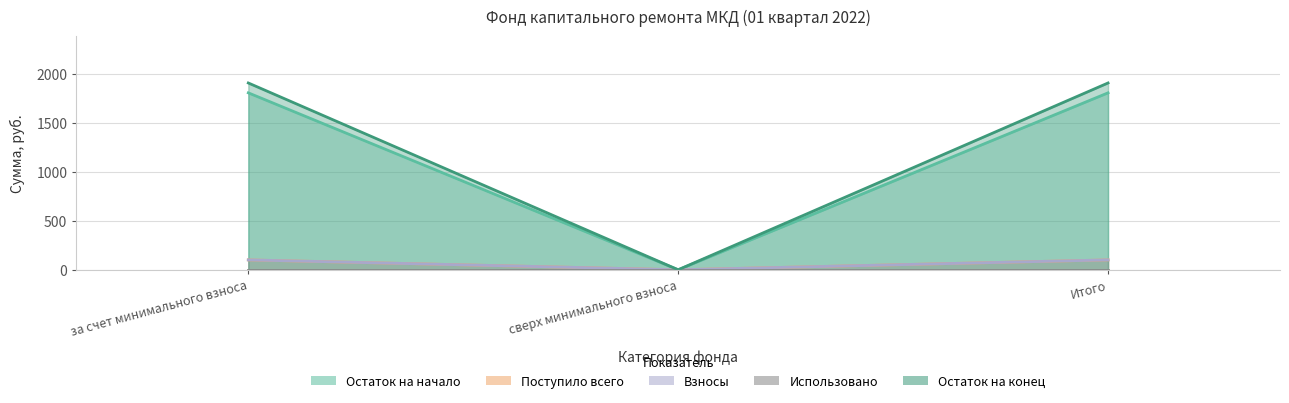

What is the label of the 1st point from the right?

Итого